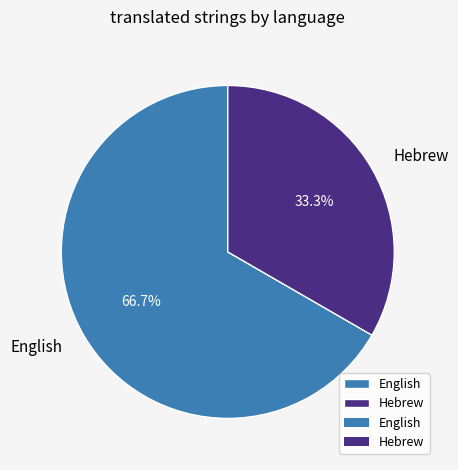

To the nearest percent, what portion does Hebrew represent?

33%